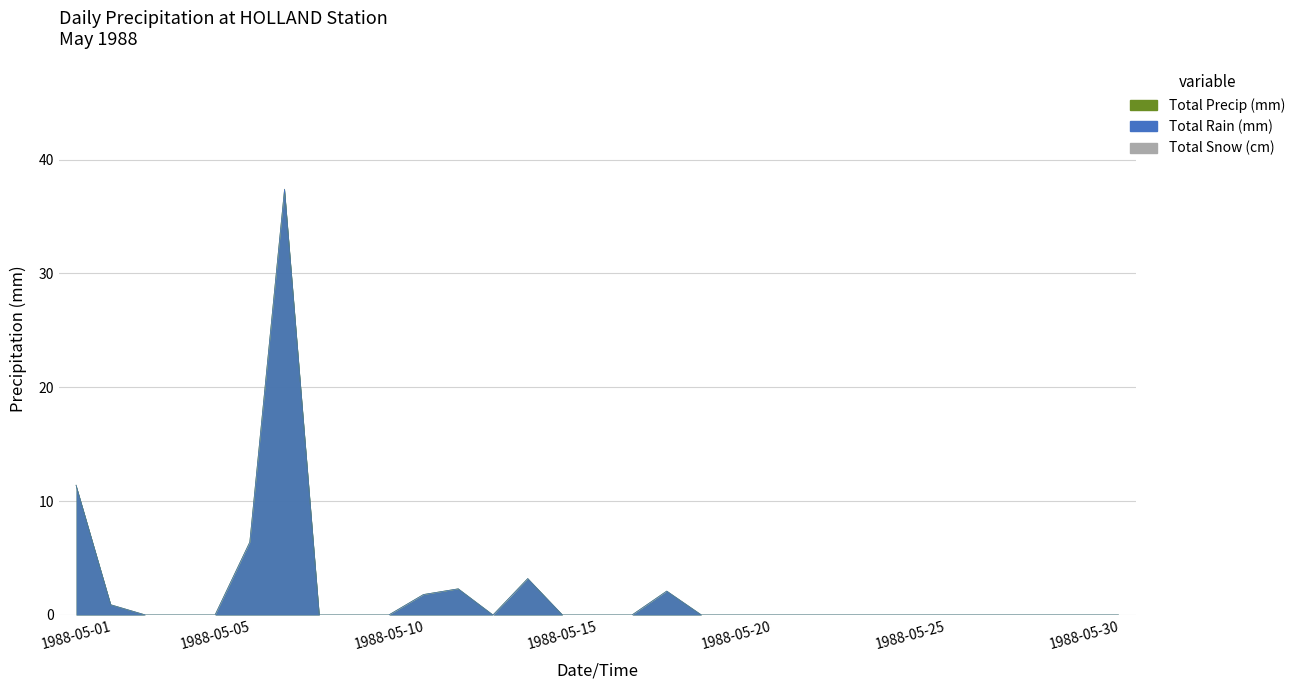

Rank the series by their maximum value, from highest to lowest.

Total Rain (mm), Total Precip (mm)